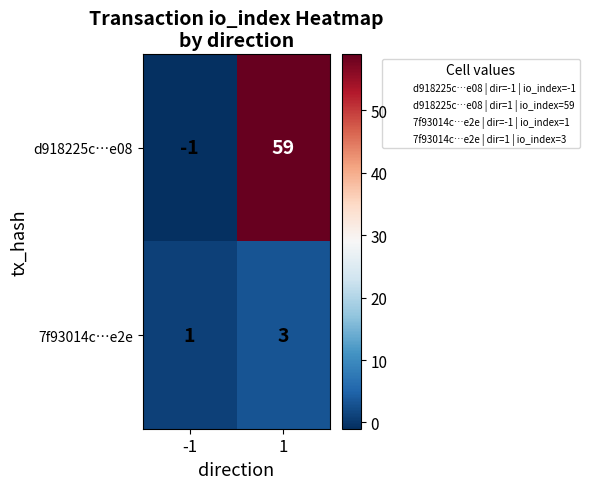

What is the average value of the d918225c…e08 series?

29